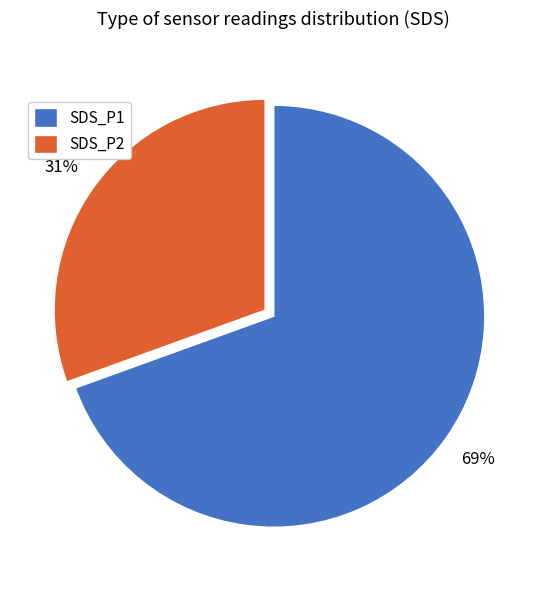

What is the ratio of the value at SDS_P2 to the value at SDS_P1?

0.4